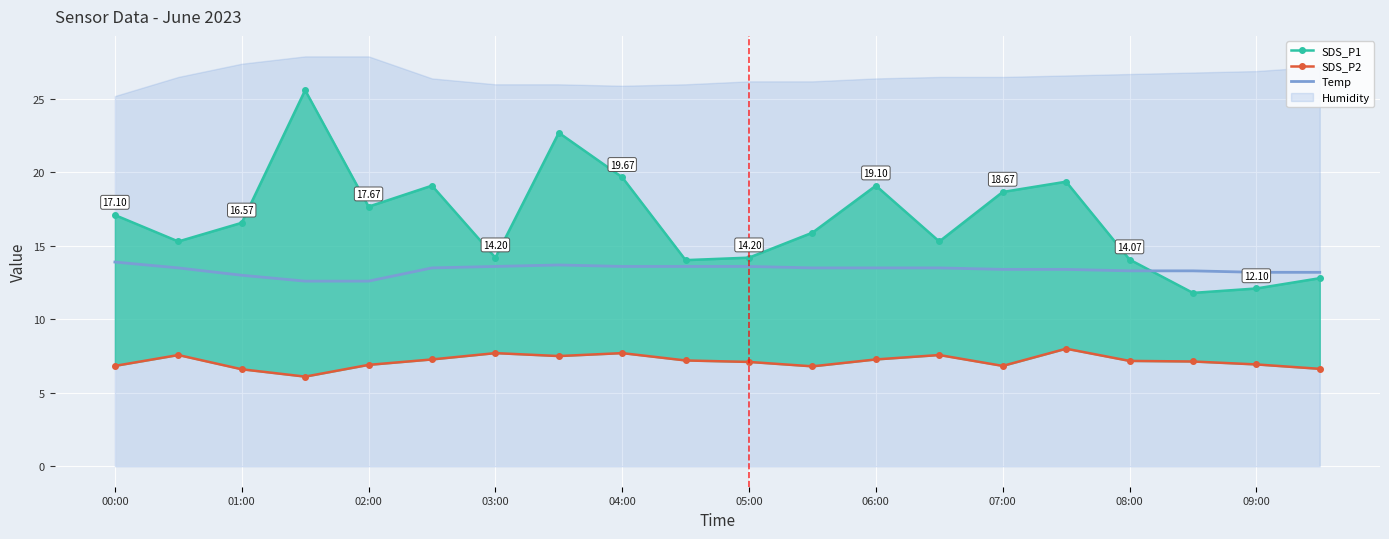

What is the average value of the SDS_P2 series?

7.1